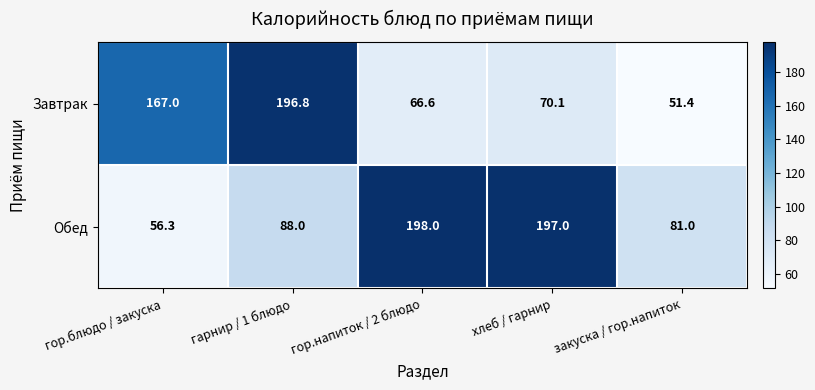

What is the average value of the Завтрак series?

110.4